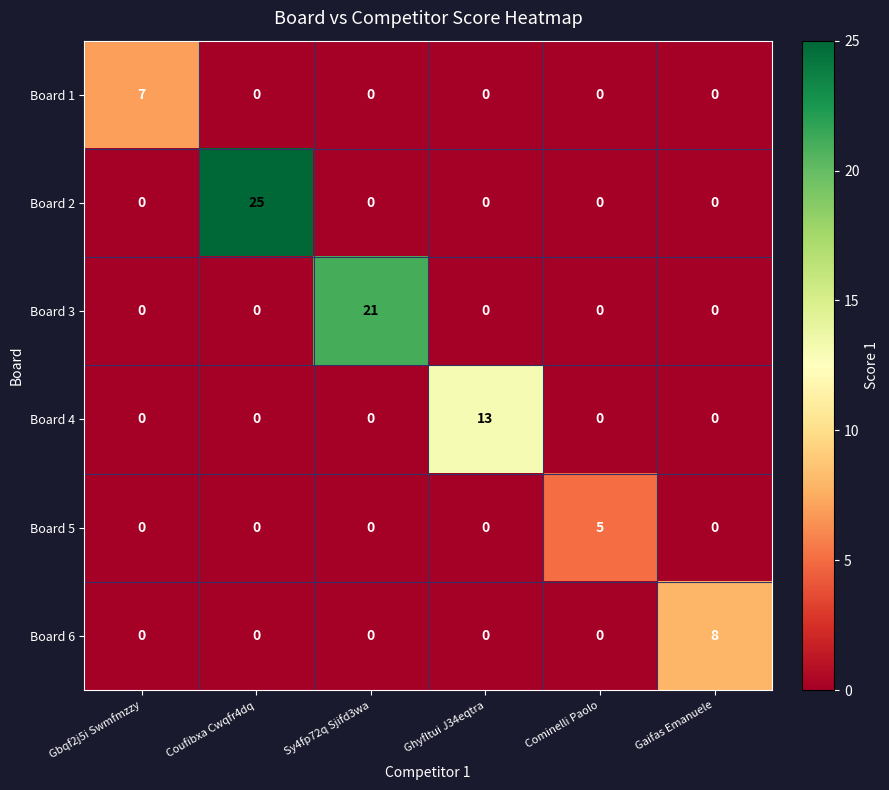

Between Sy4fp72q Sjifd3wa and Ghyfltui J34eqtra, which series saw the biggest shift?

Board 3